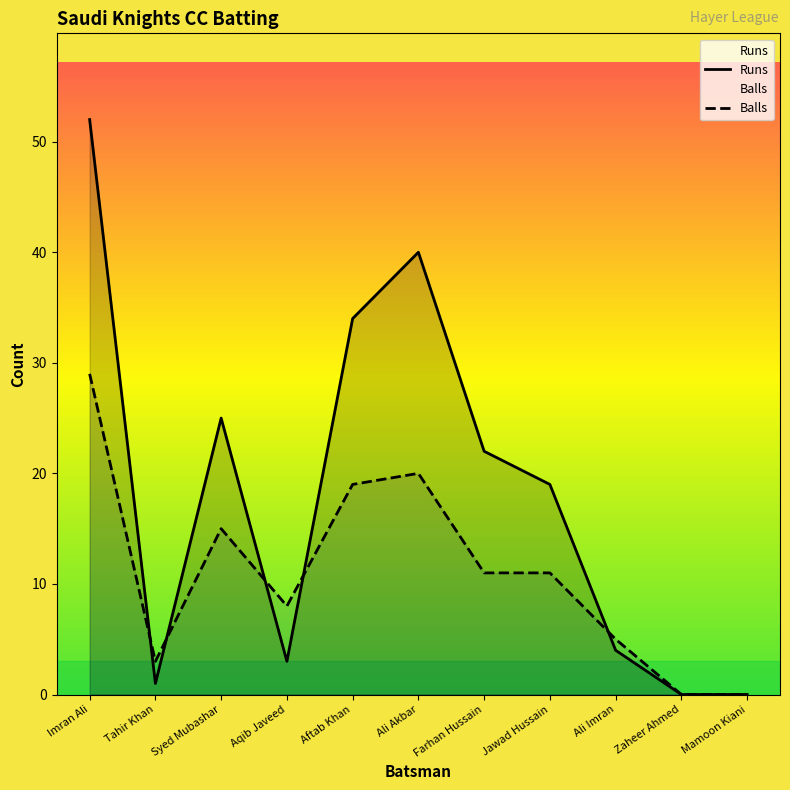

Which label corresponds to the smallest value in the chart?

Zaheer Ahmed